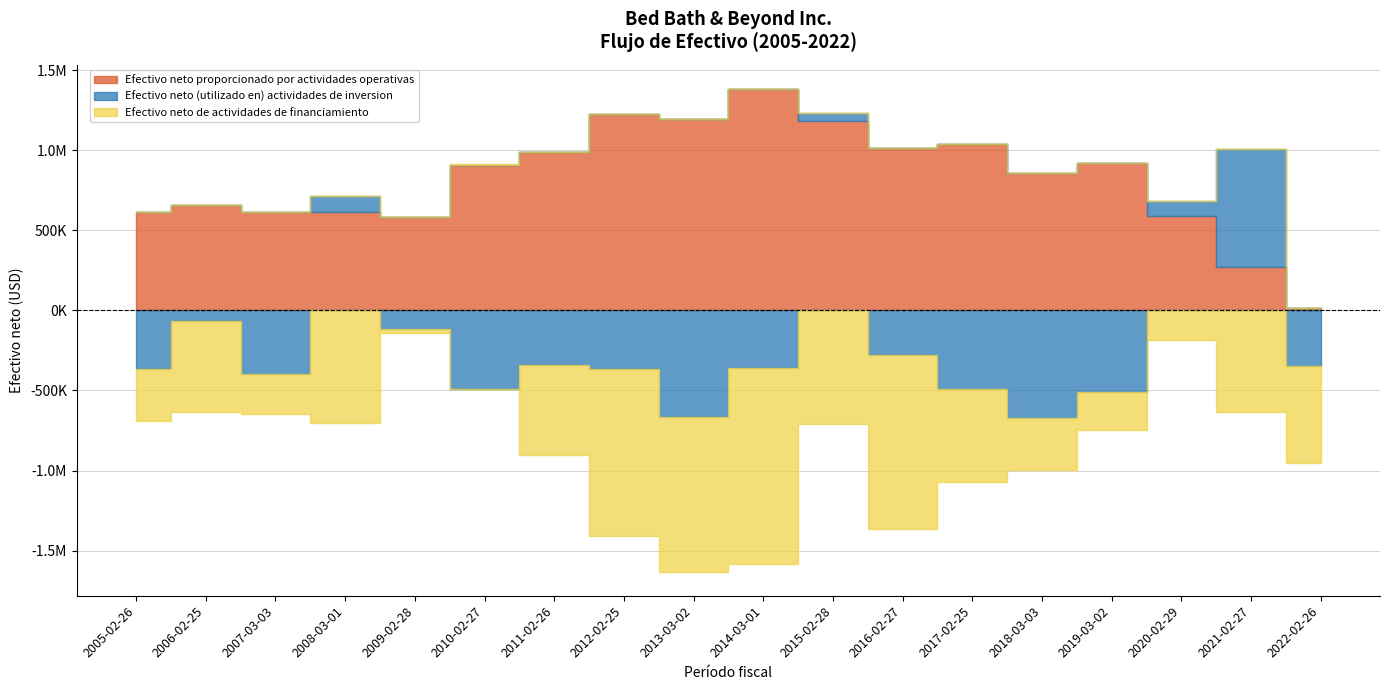

Which category has the highest value in the Efectivo neto (utilizado en) actividades de inversion series?

2021-02-27